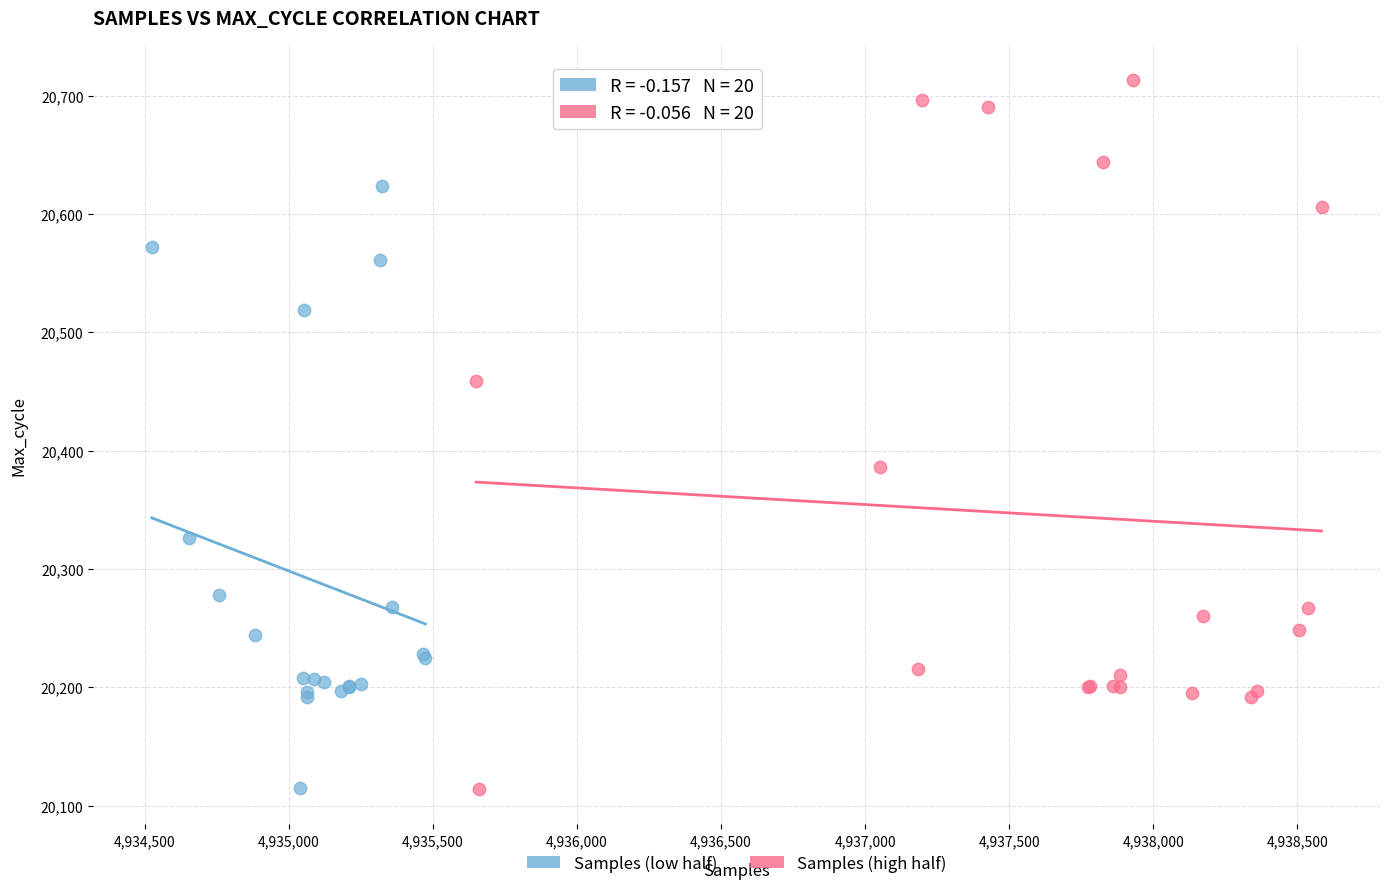

Which series has the widest spread of Y values?

Samples (high half)